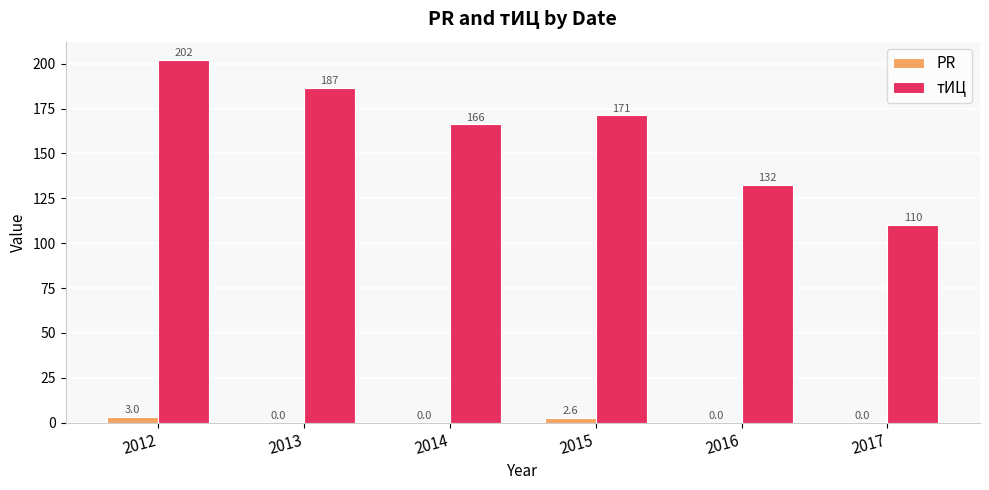

Which series has the largest total across all categories?

тИЦ